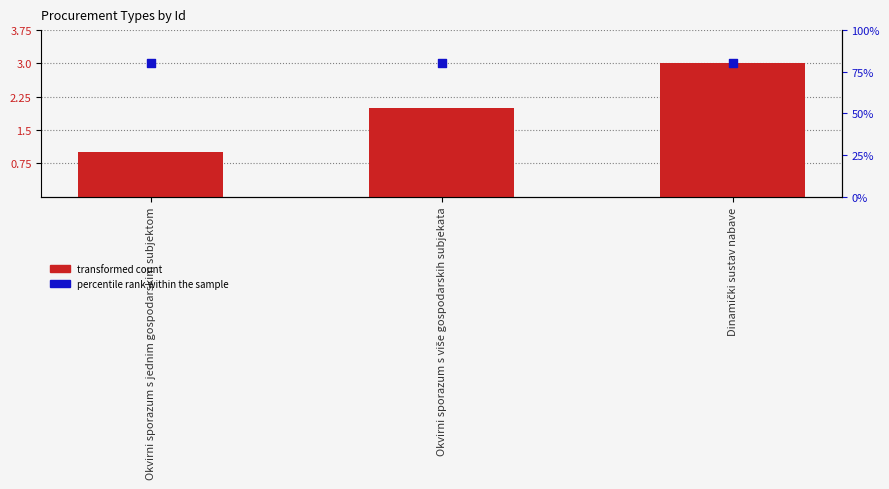

At which category is the sum across all series the highest?

Dinamički sustav nabave